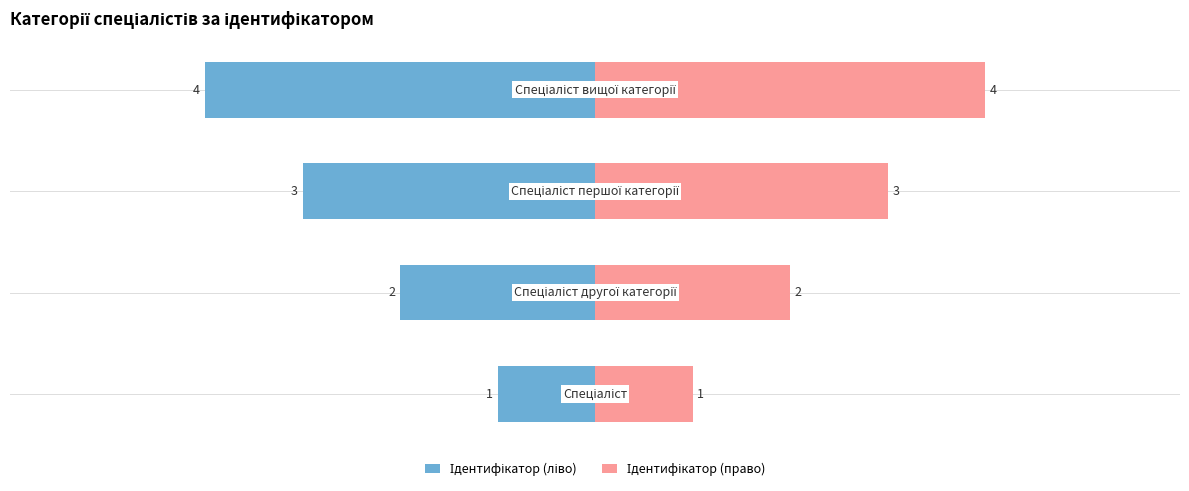

List the series in order of their overall mean, lowest first.

Ідентифікатор (ліво), Ідентифікатор (право)